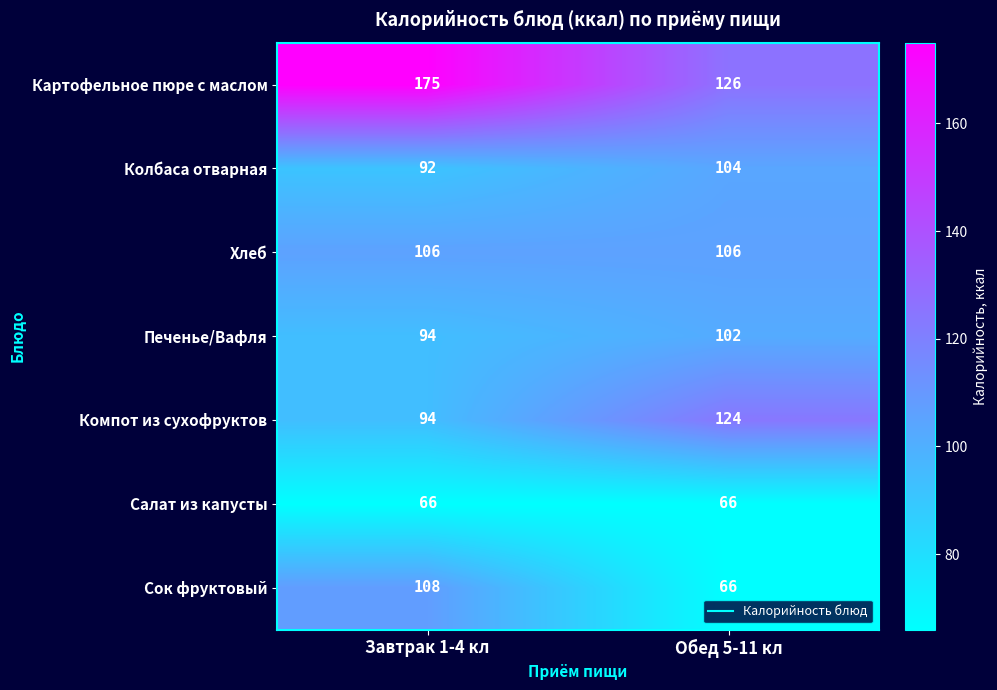

What is the minimum value shown in the chart?

66